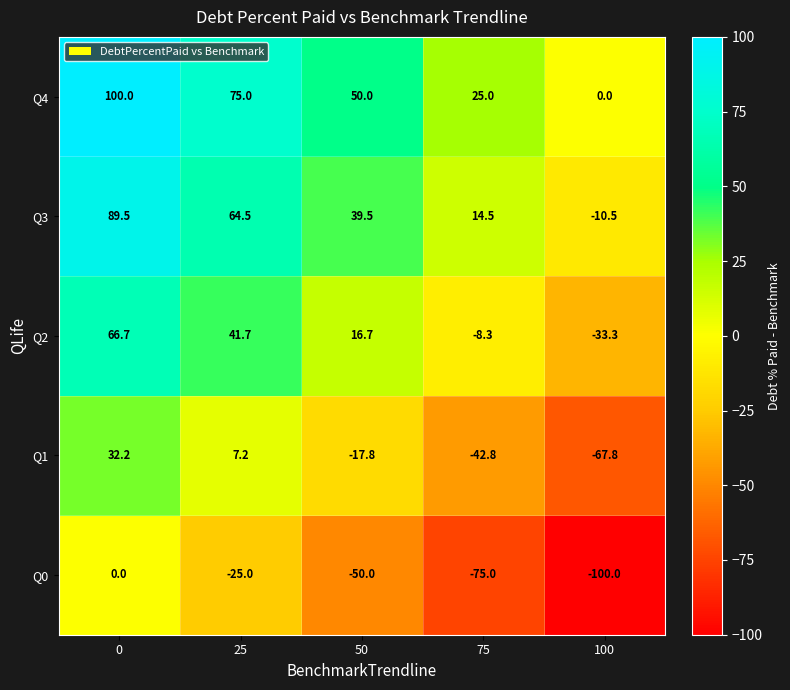

The Q1 series shows -42.8 at 75. True or false?

True